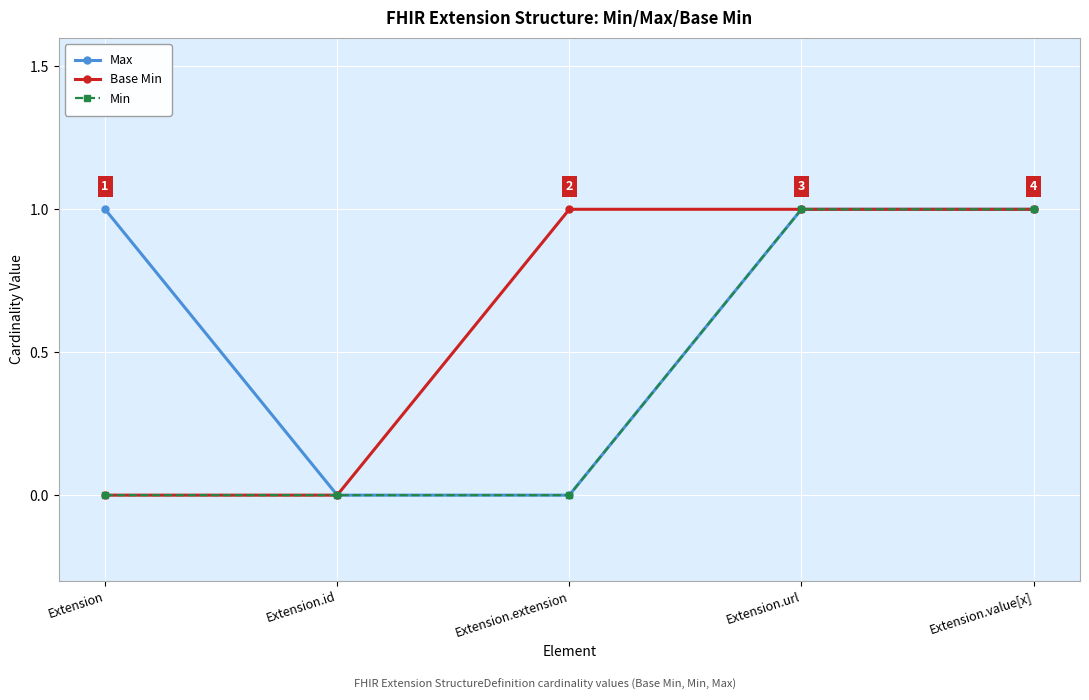

The Min series shows 2 at Extension.value[x]. True or false?

False